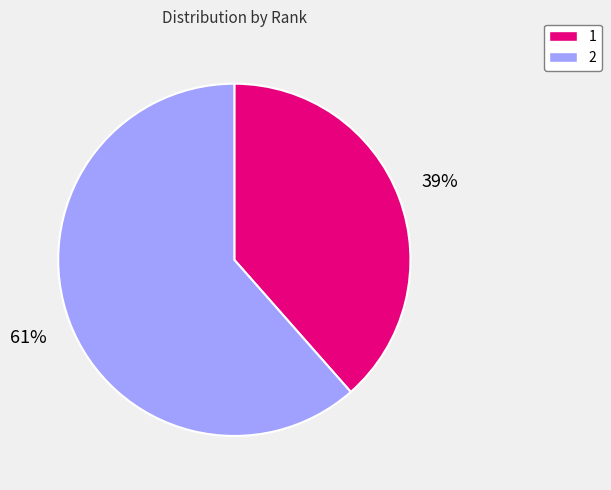

Approximately how many times larger is the value at 1 compared to 2?

0.6